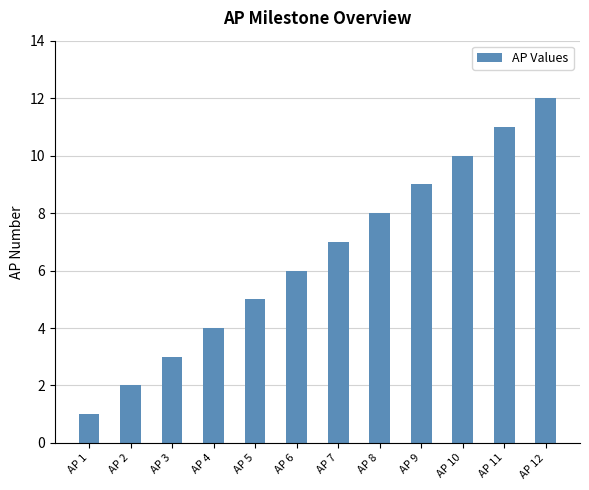

What is the change in value from AP 2 to AP 5?

+3